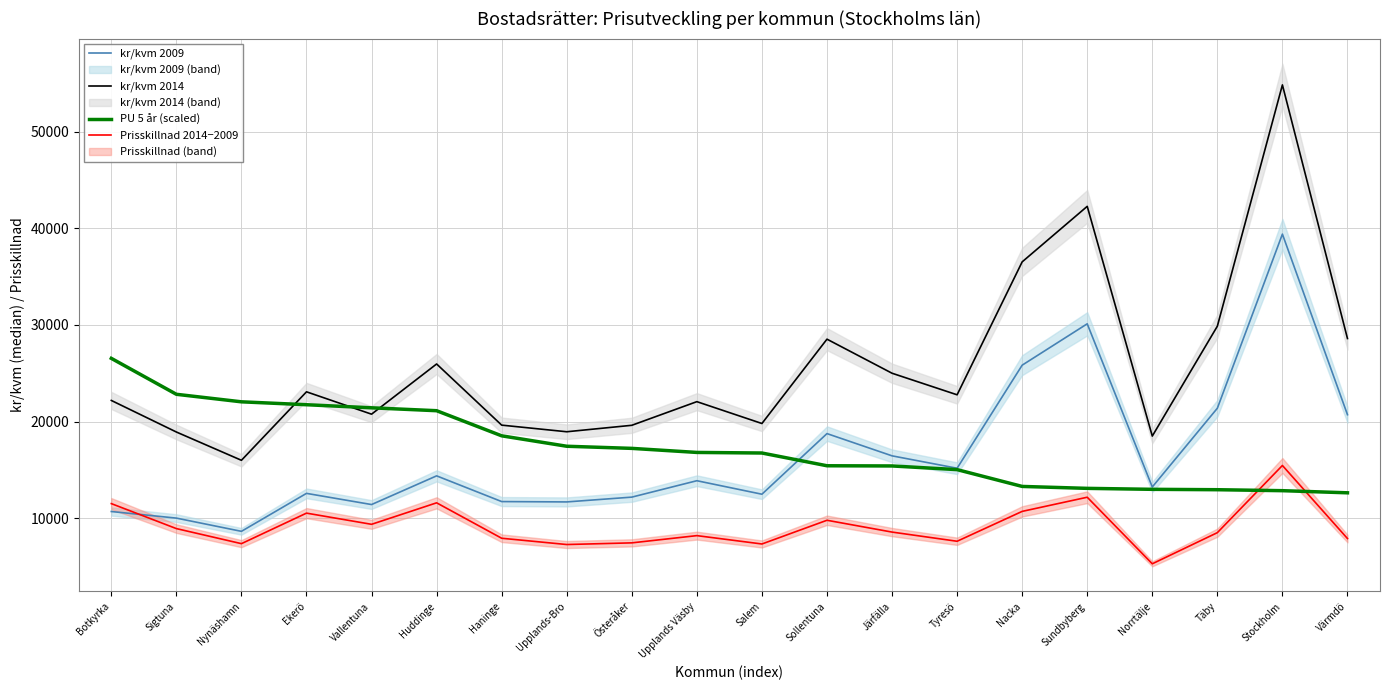

What position from the left is Nynäshamn?

3